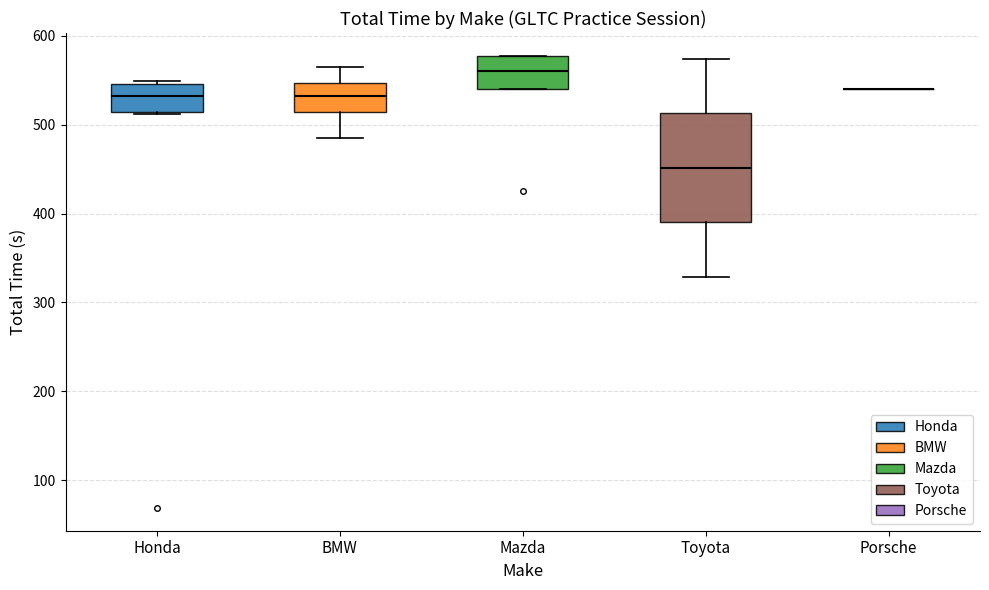

Comparing the boxes themselves (not the whiskers), which one is the tallest?

Toyota